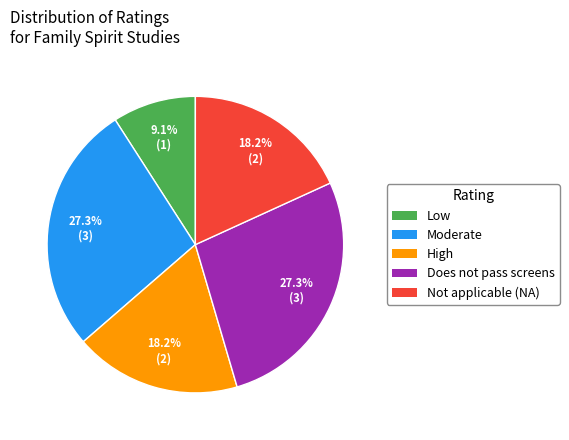

What is the smallest slice in the pie chart?

Low